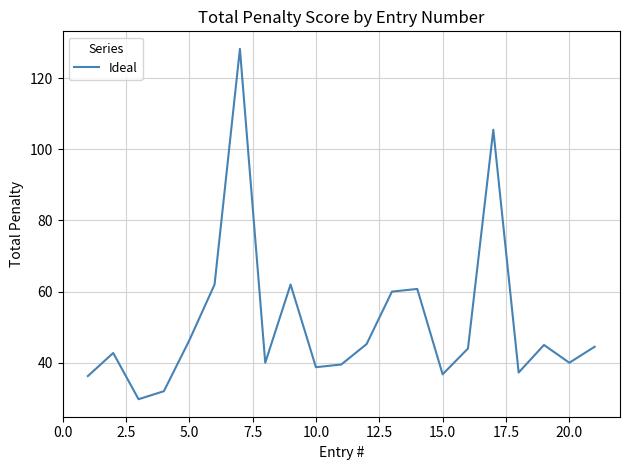

What is the difference between the maximum and minimum values?

98.5